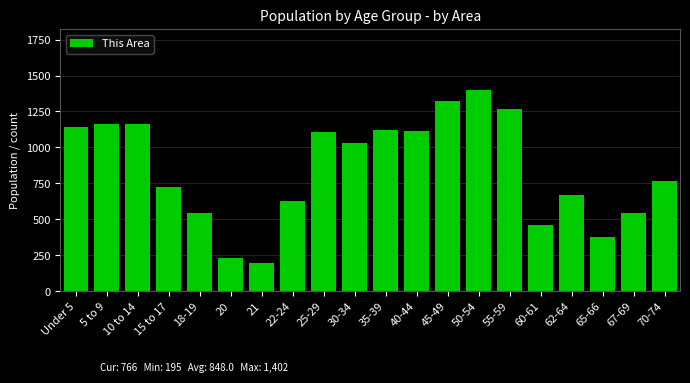

At which category does the chart reach its peak across all series?

50-54